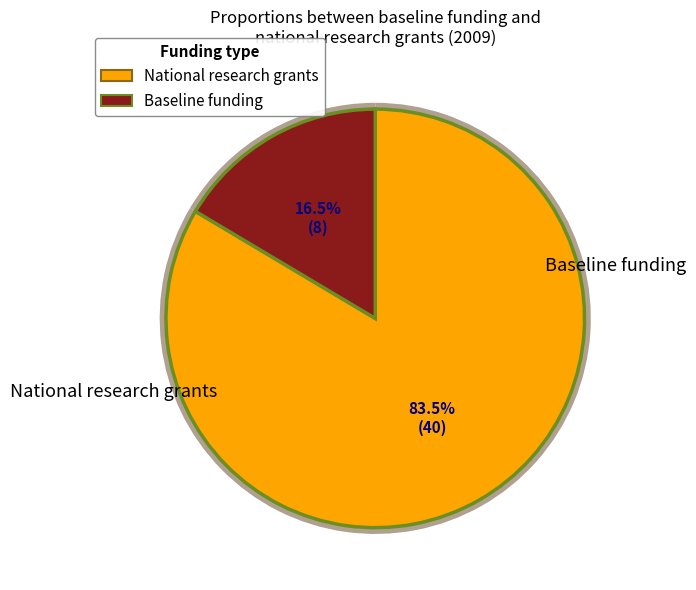

To the nearest percent, what is the average slice percentage?

50%